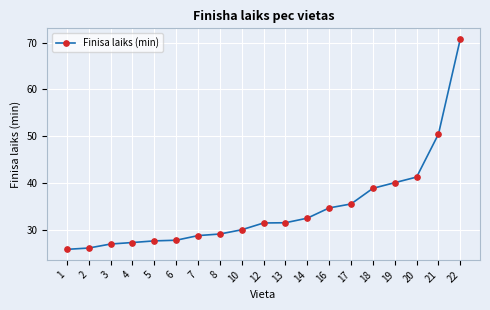

What value does the data have at 21?

50.5